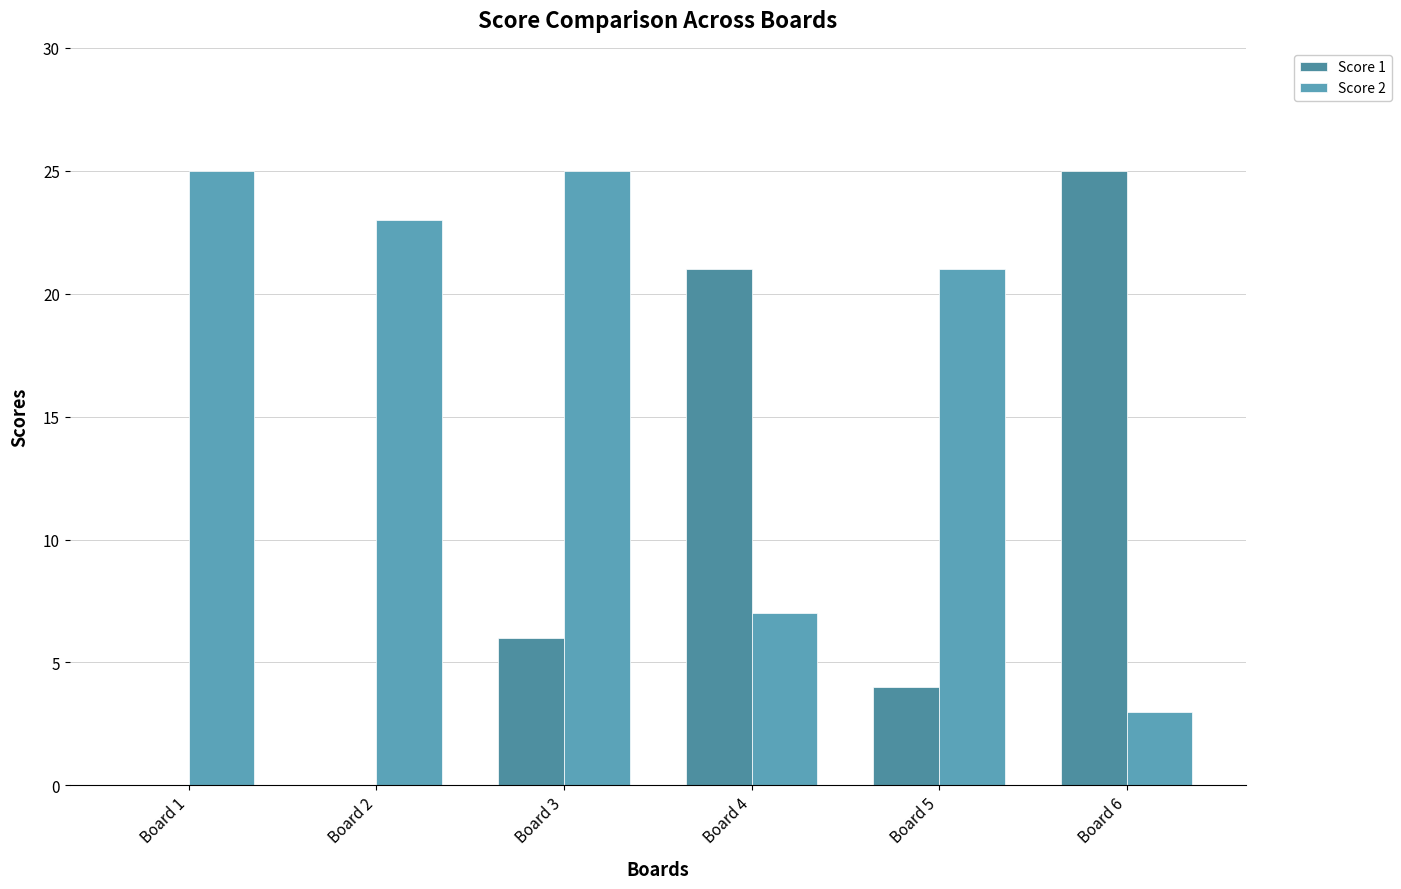

What is the difference between the Score 1 values at Board 2 and Board 3?

6